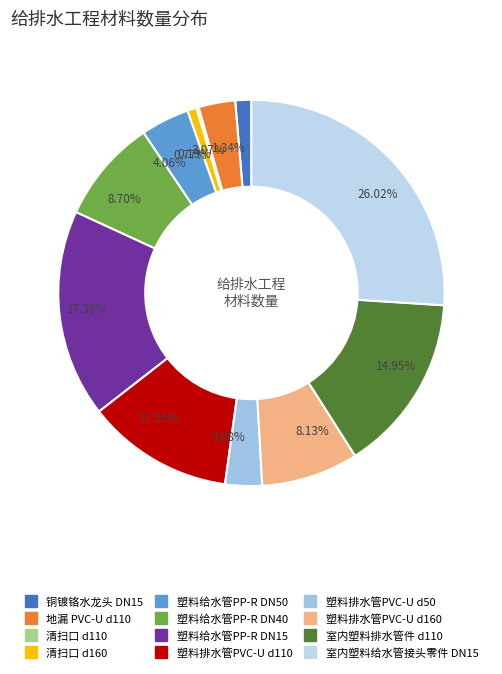

To the nearest percent, what is the combined percentage of 塑料排水管PVC-U d50 and 地漏 PVC-U d110?

6%